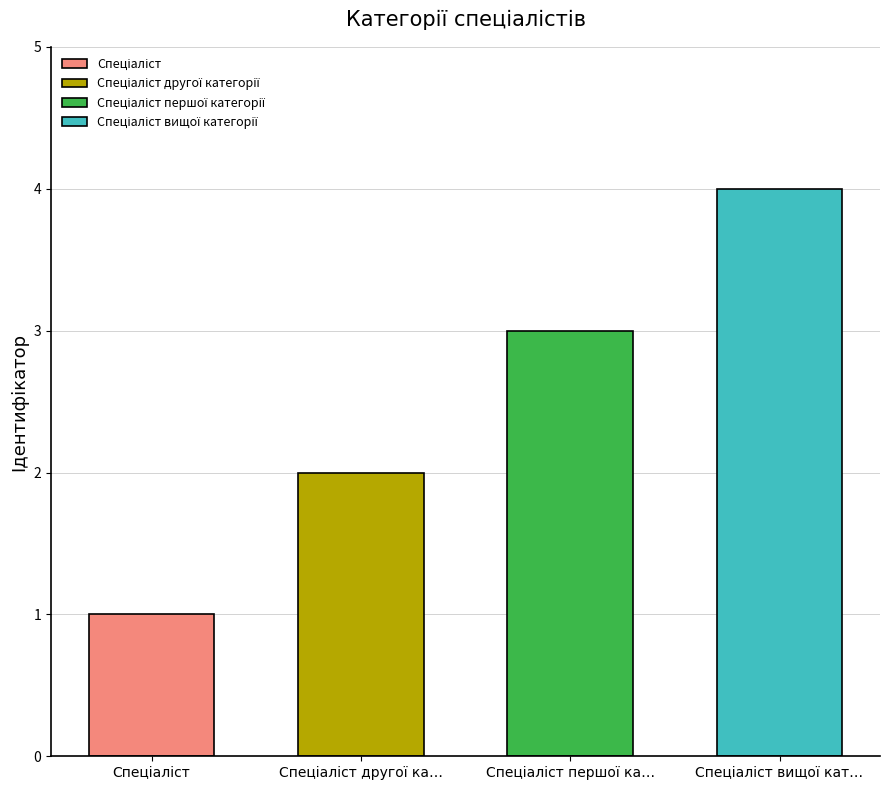

Count the values in the range 2 to 4.

3